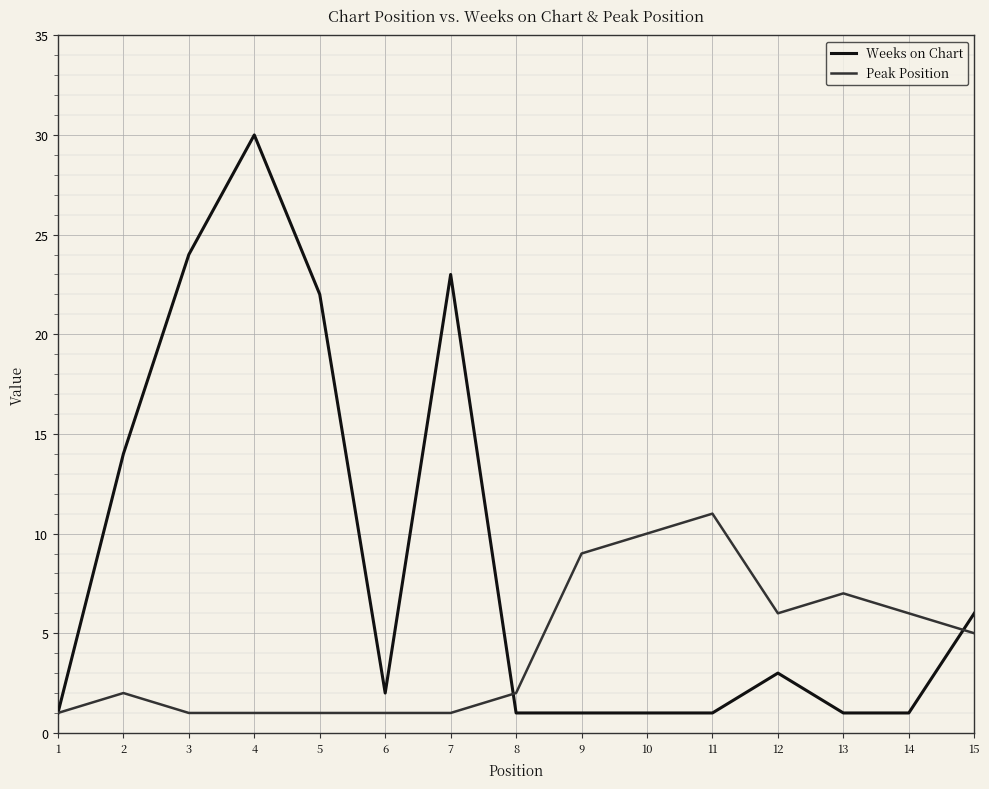

Which series has the largest total across all categories?

Weeks on Chart